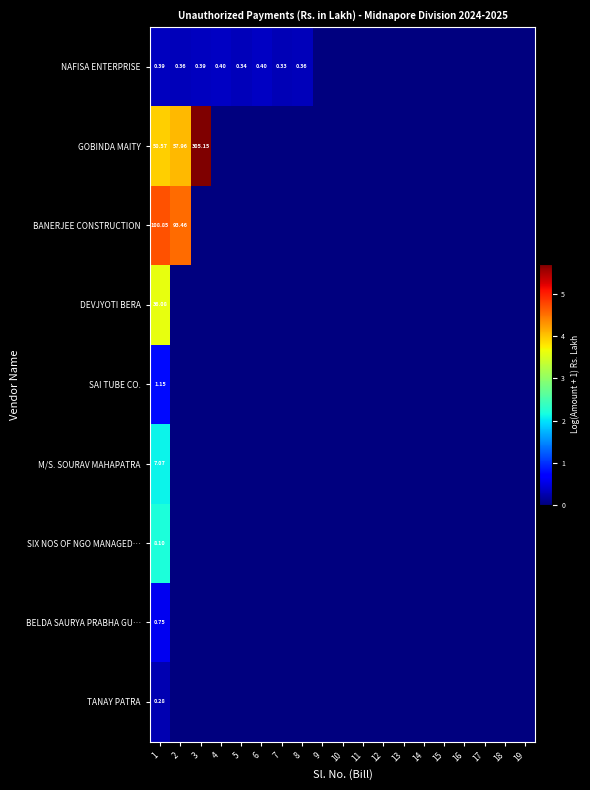

Which category has the lowest value across all series?

9